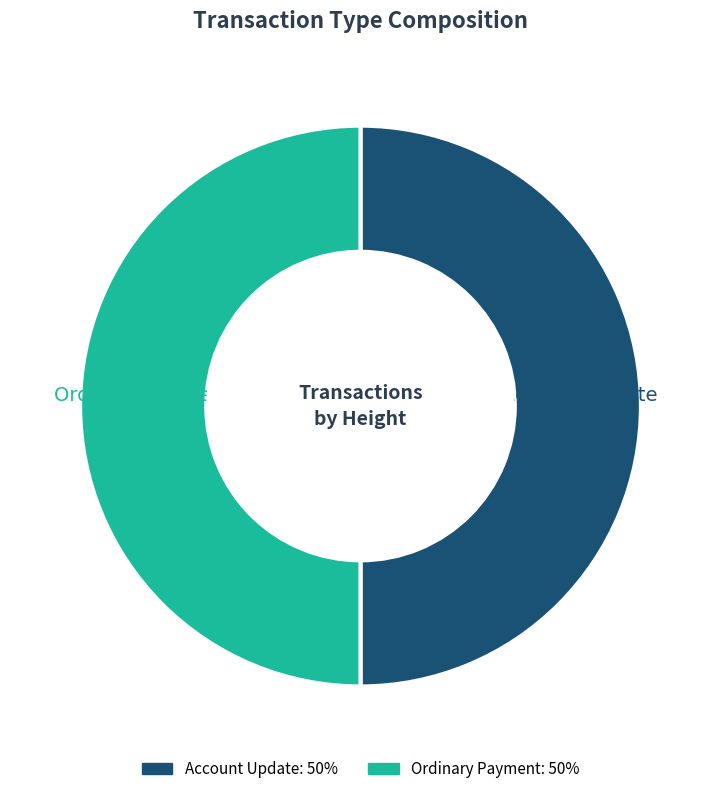

To the nearest percent, what portion does Account Update represent?

50%